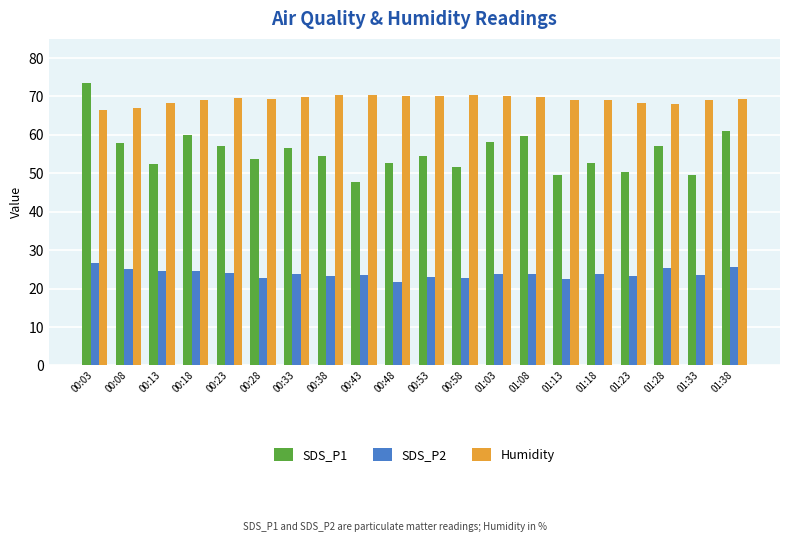

Where does the SDS_P2 series first go above 23?

00:03